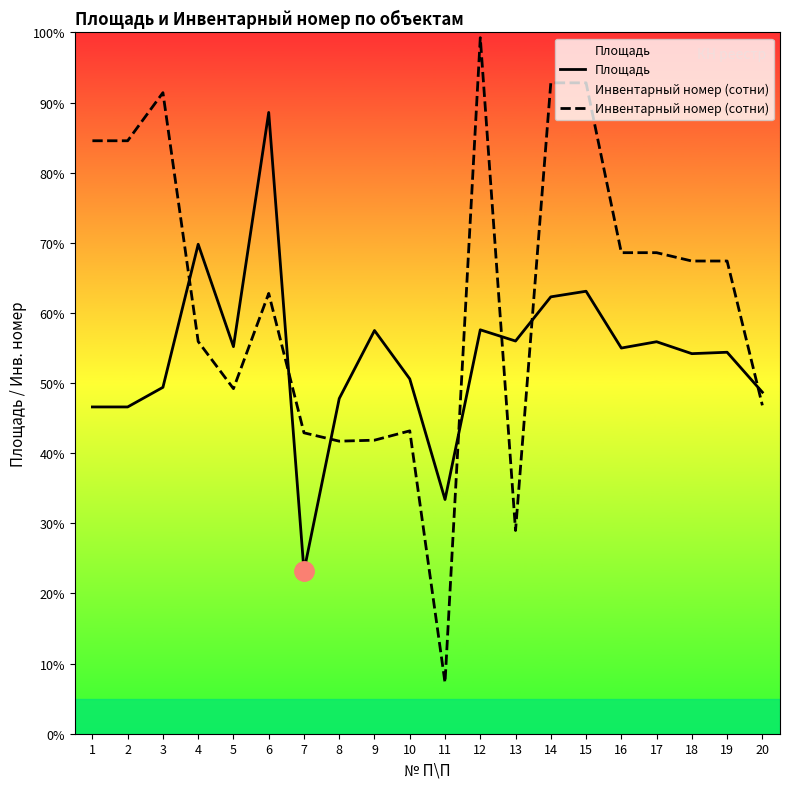

Reading left to right, transcribe all the data shown in this chart.

Площадь: 1=46.6	2=46.6	3=49.4	4=69.8	5=55.2	6=88.6	7=23.2	8=47.8	9=57.5	10=50.6	11=33.4	12=57.6	13=56.0	14=62.3	15=63.1	16=55.0	17=55.9	18=54.2	19=54.4	20=48.7
Инвентарный номер (сотни): 1=84.6	2=84.6	3=91.4	4=55.9	5=49.2	6=62.8	7=42.9	8=41.7	9=41.9	10=43.2	11=7.3	12=99.3	13=29.0	14=92.8	15=92.8	16=68.6	17=68.6	18=67.4	19=67.4	20=46.8